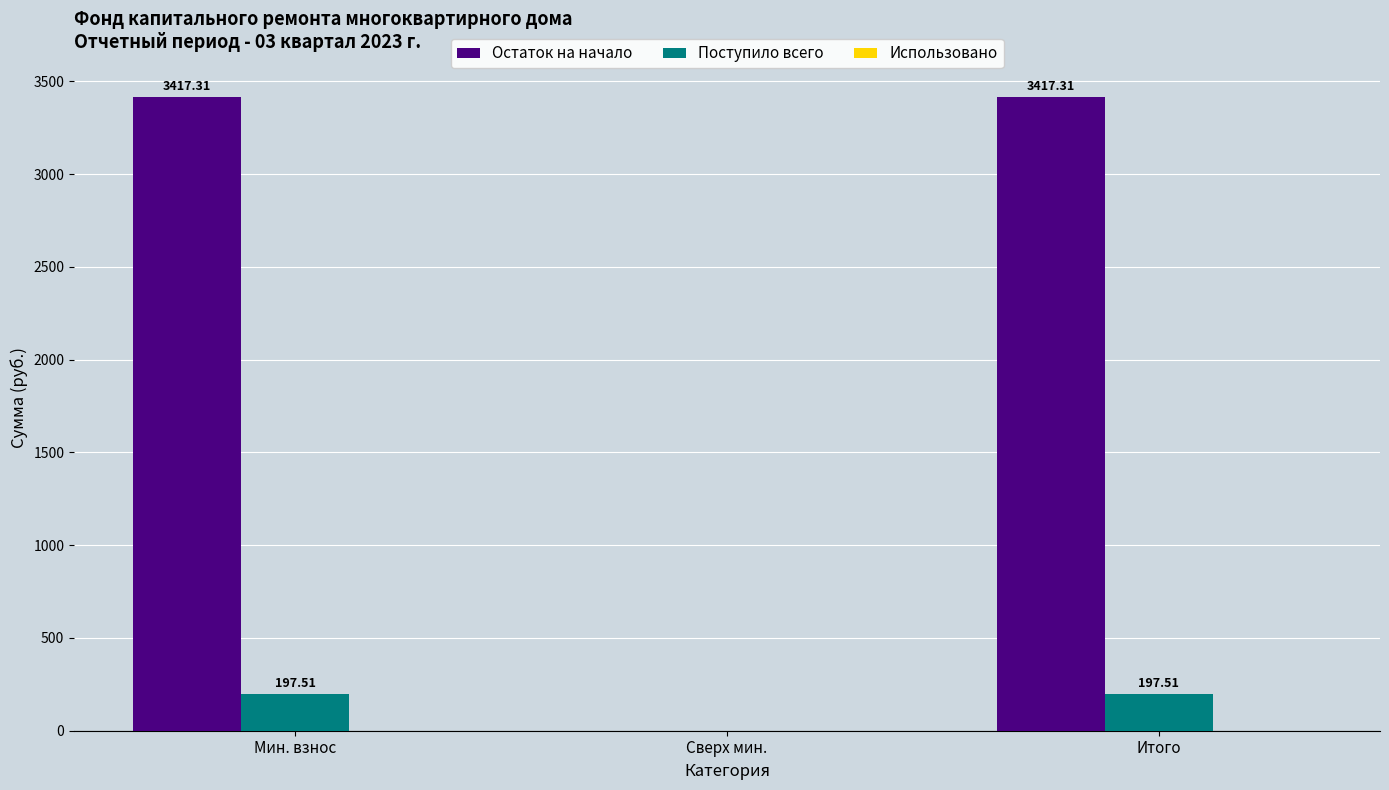

Which series changed the most between Мин. взнос and Сверх мин.?

Остаток на начало